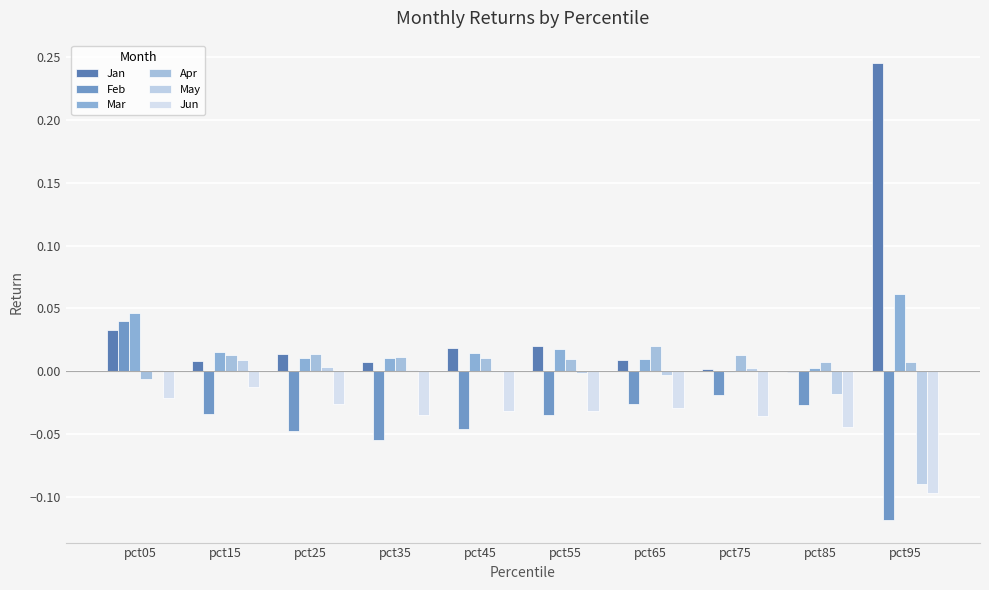

Which series has the widest spread of values?

Jan